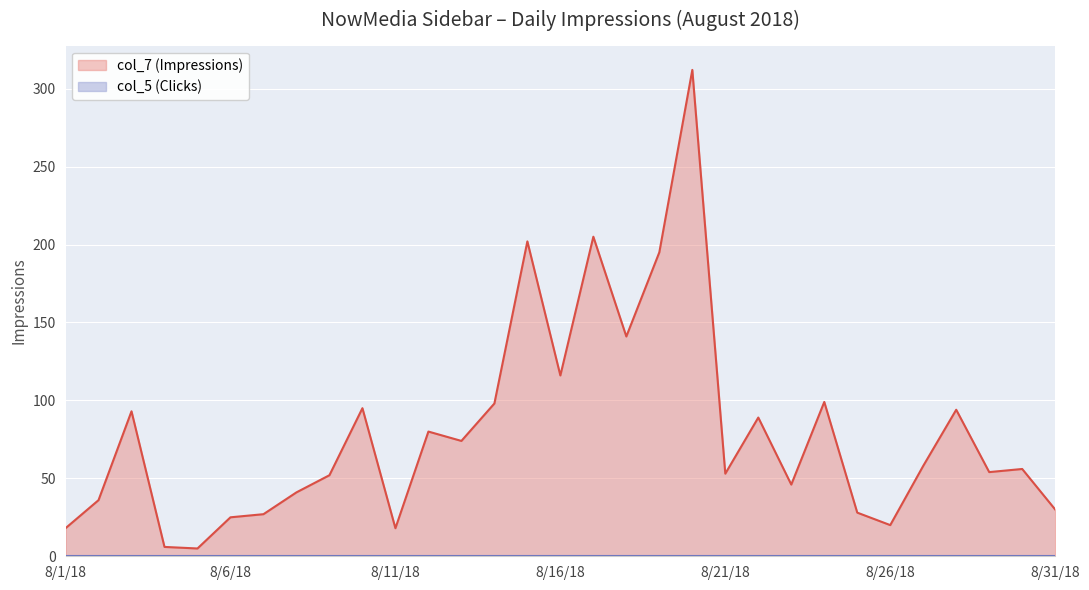

What is the label of the 30th point from the right?

8/2/18